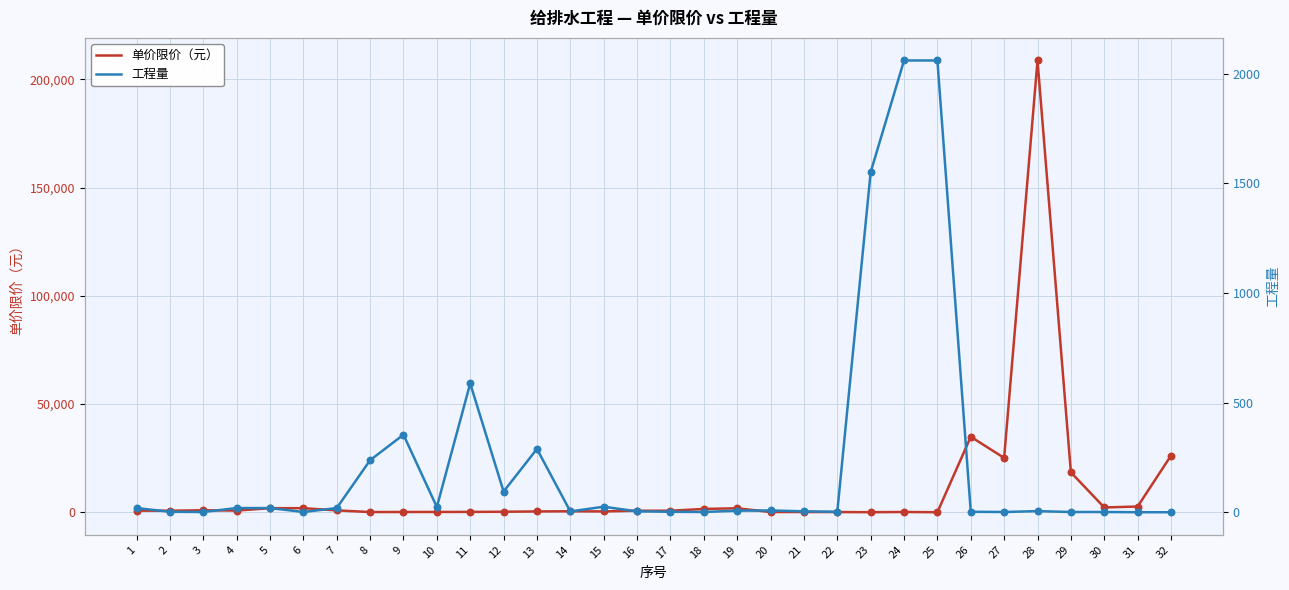

At which category is the sum across all series the highest?

28